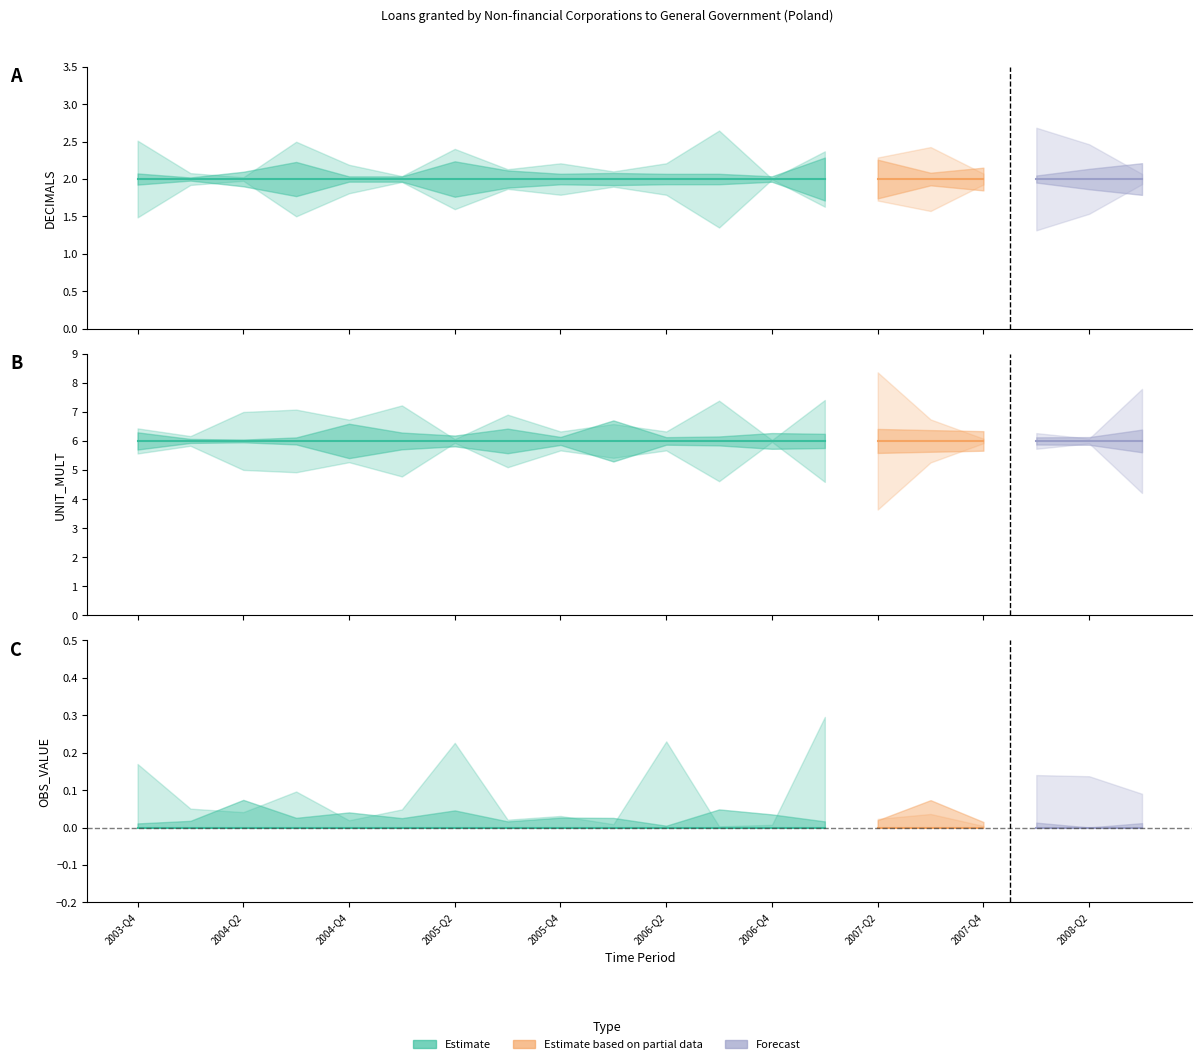

Is the value of DECIMALS at 2006-Q3 greater than the value of OBS_VALUE at 2007-Q3?

Yes